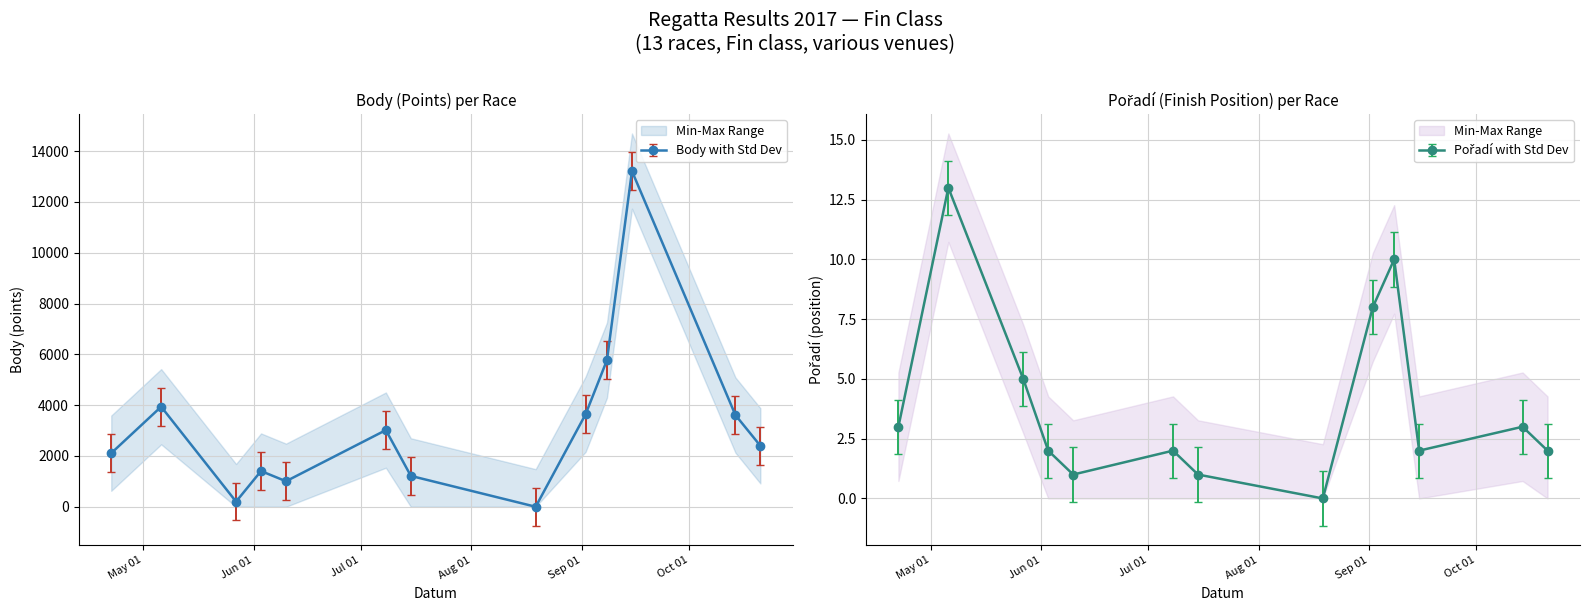

True or false: Body has more than 1 points higher than both neighbors.

True